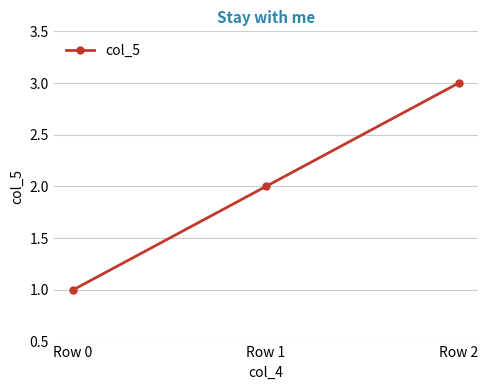

Is this an area chart (filled region under the line)?

No